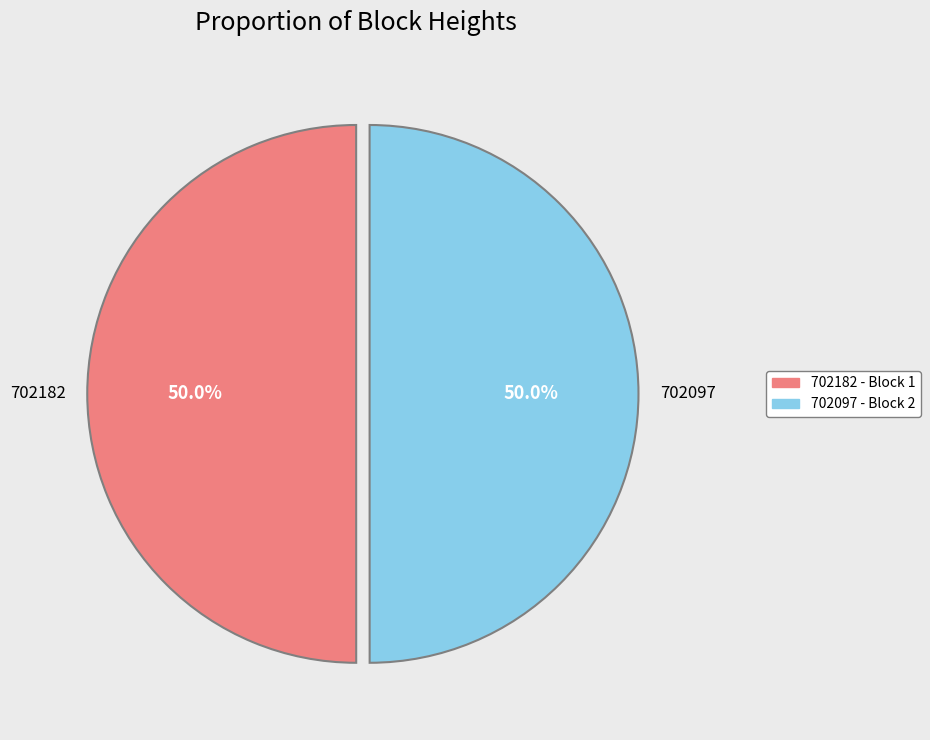

What is the ratio of the value at 702182 to the value at 702097?

1.0